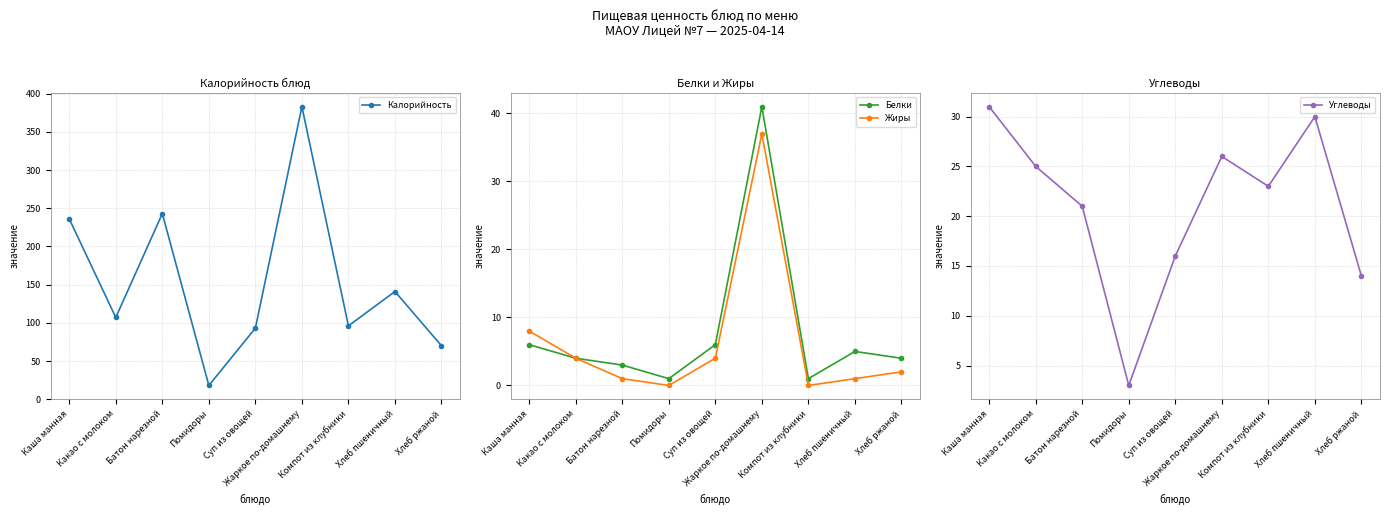

What is the minimum value for Белки?

1